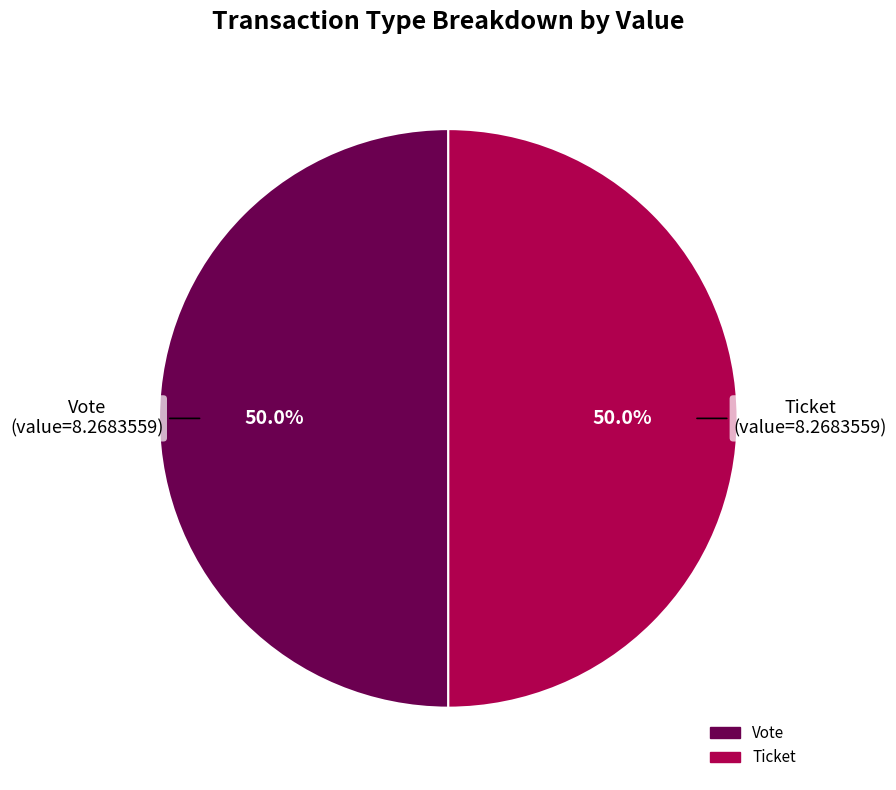

Approximately how many times larger is the value at Ticket compared to Vote?

1.0